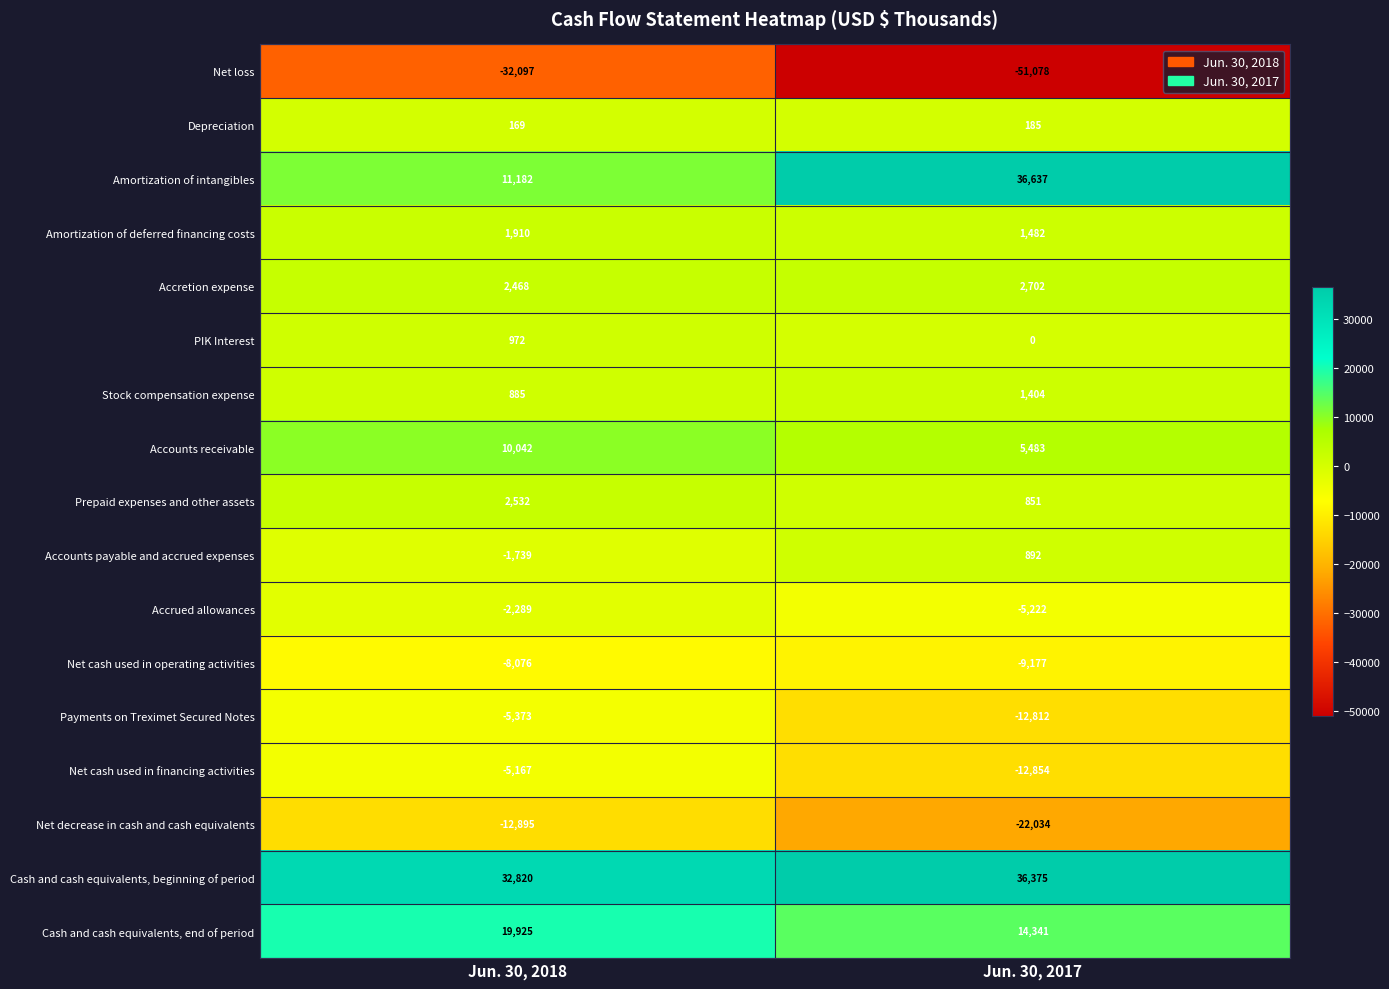

The Amortization of deferred financing costs series shows 2544 at Jun. 30, 2018. True or false?

False